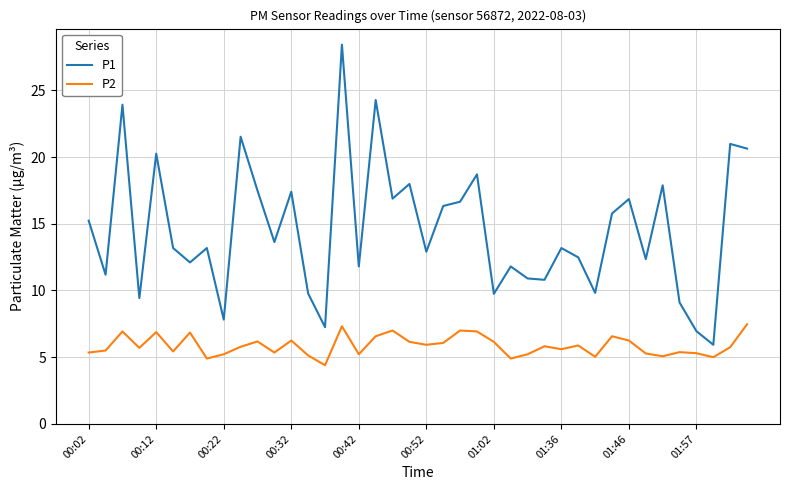

What is the lowest value of the P1 series?

5.9